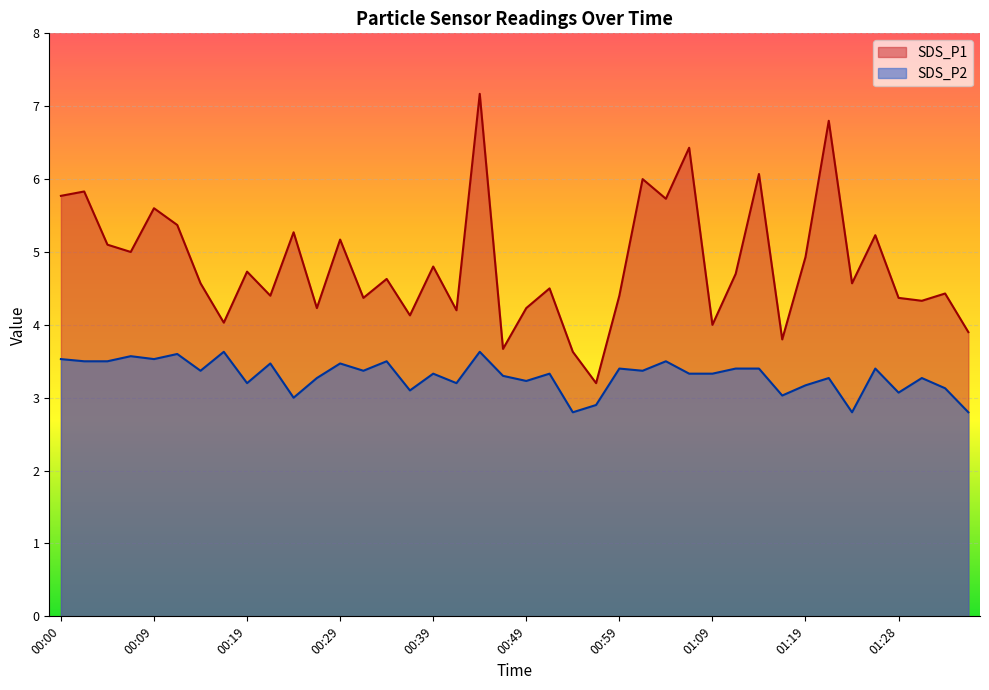

How many lines are shown in the chart?

2